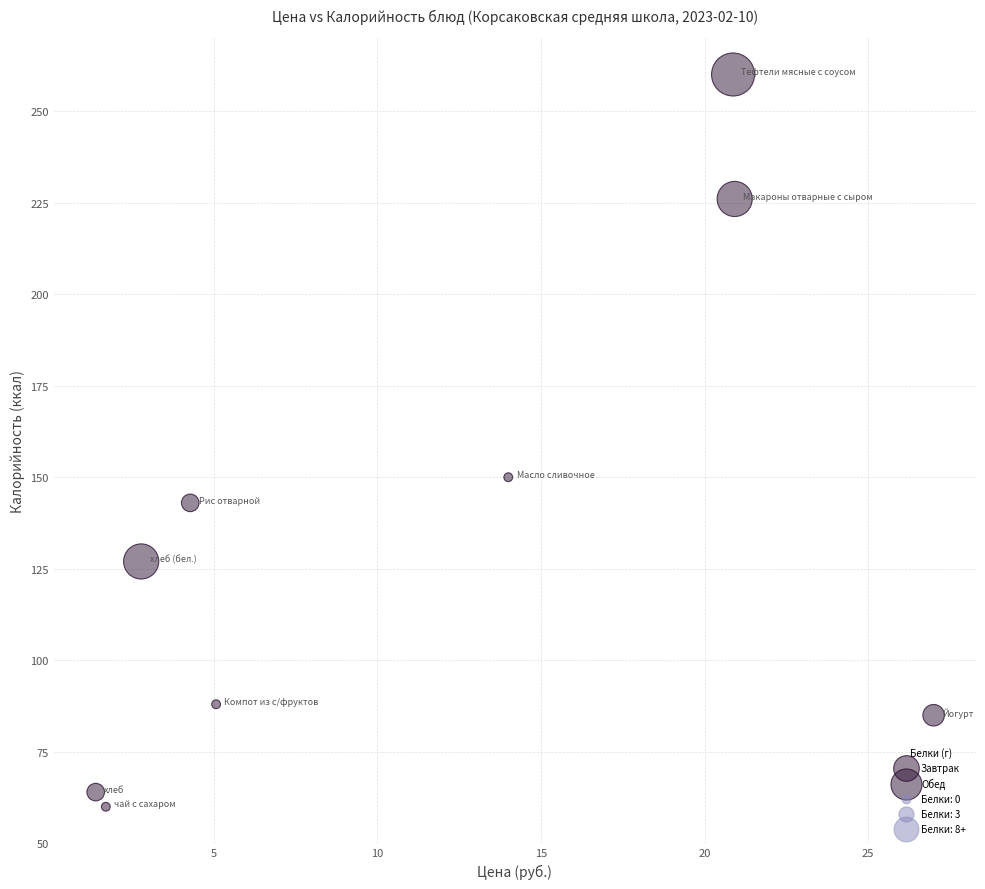

Which series contains the lowest Y value?

Завтрак